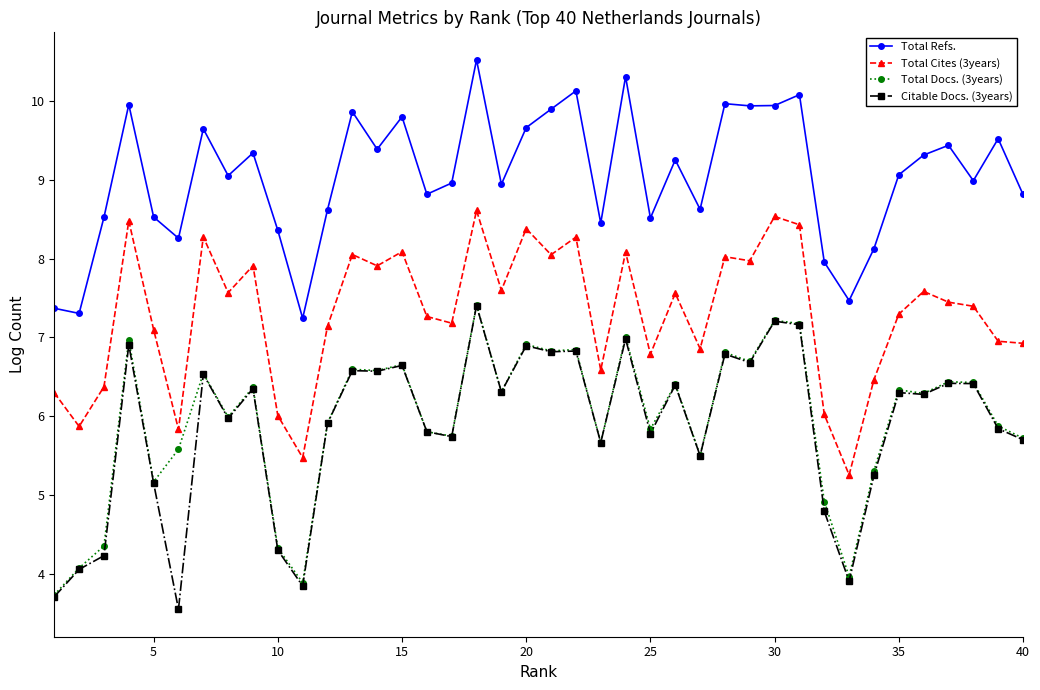

What is the value of the Citable Docs. (3years) point at the 35th from the left?

6.3